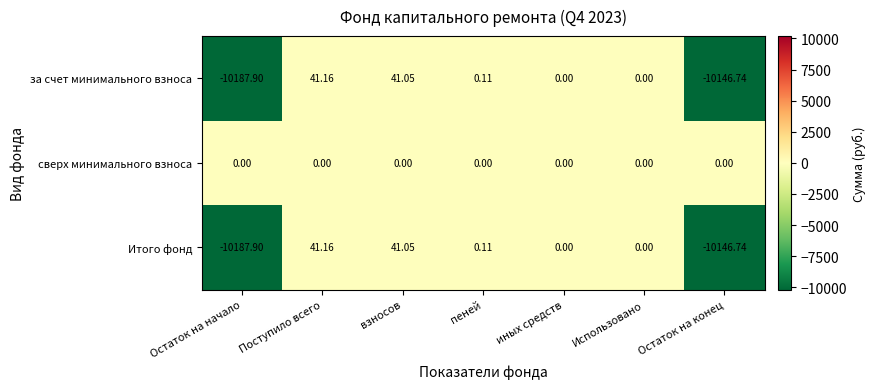

At which category does the chart reach its peak across all series?

Поступило всего